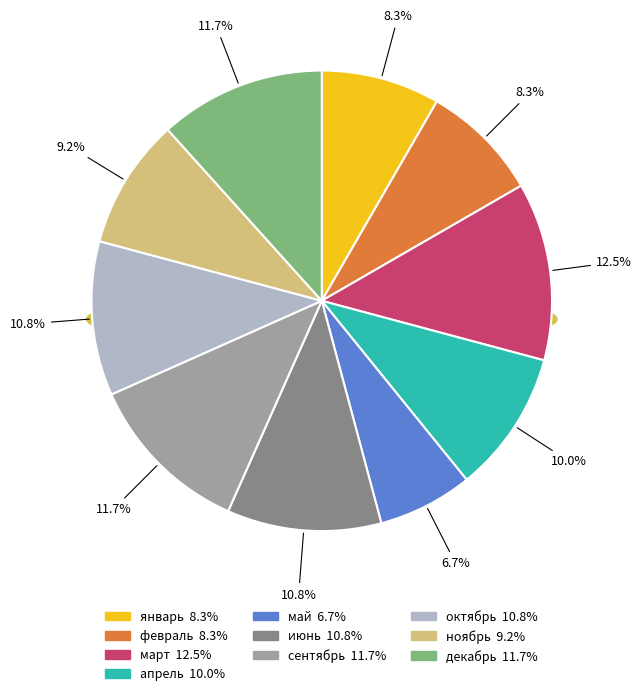

Does сентябрь account for over 50% of the chart?

No